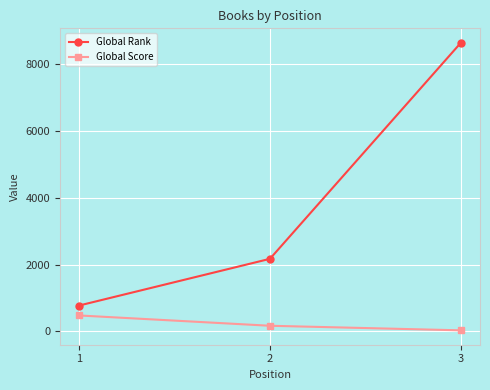

Reading left to right, extract all data points from this chart.

Global Rank: 775	2172	8632
Global Score: 479	171	34